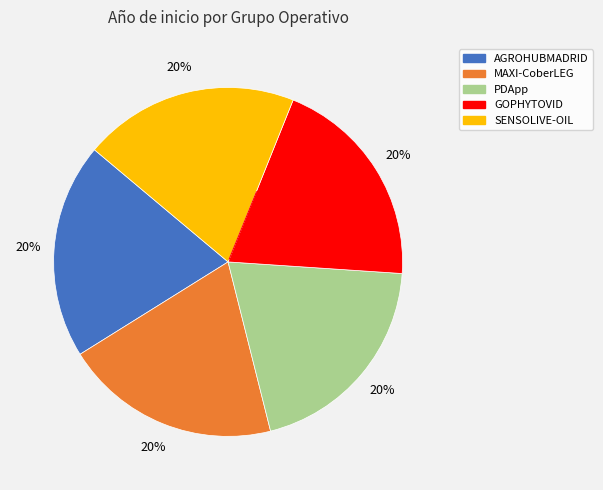

How many segments does this pie chart have?

5